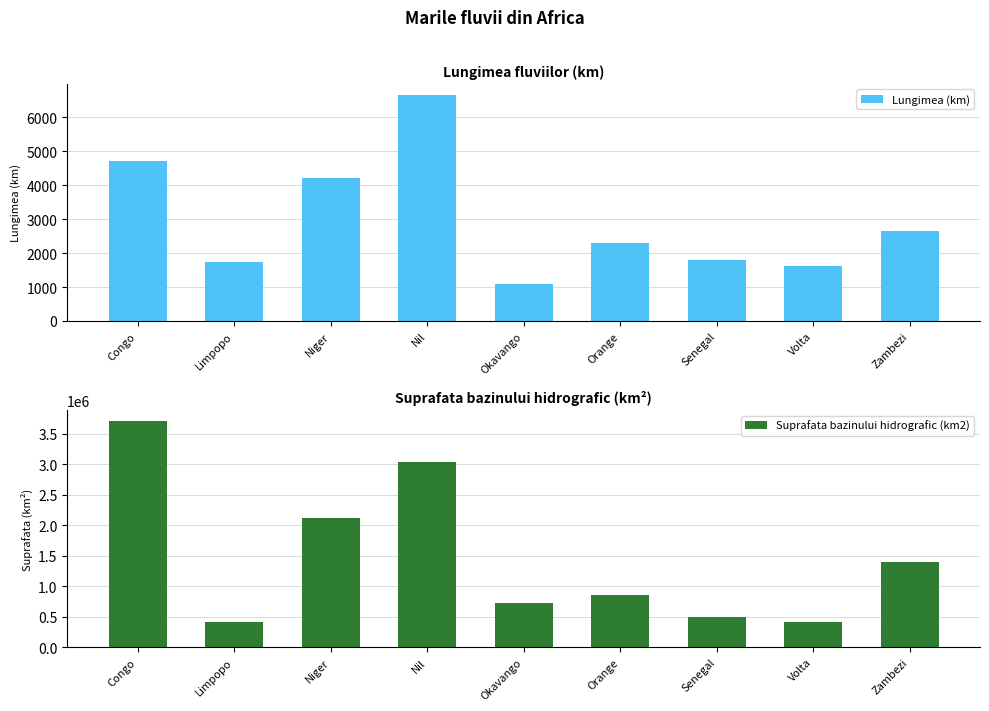

Between Limpopo and Zambezi, which series saw the biggest shift?

Suprafata bazinului hidrografic (km2)